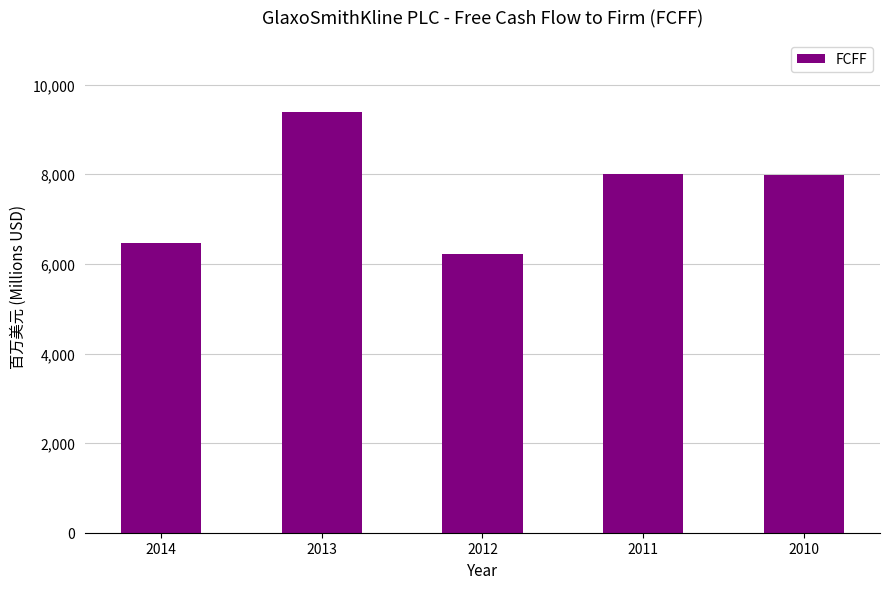

What is the value of the 3rd bar from the left?

6226